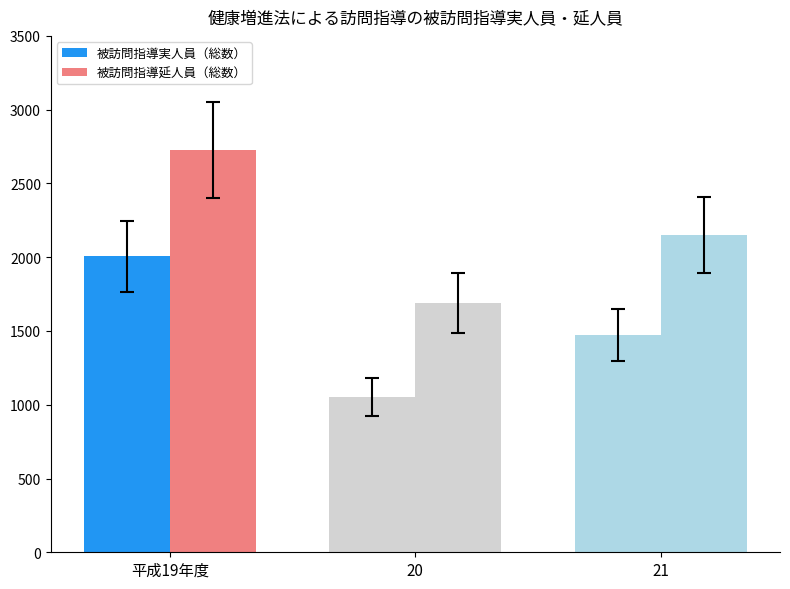

Which series has the widest spread of values?

被訪問指導延人員（総数）